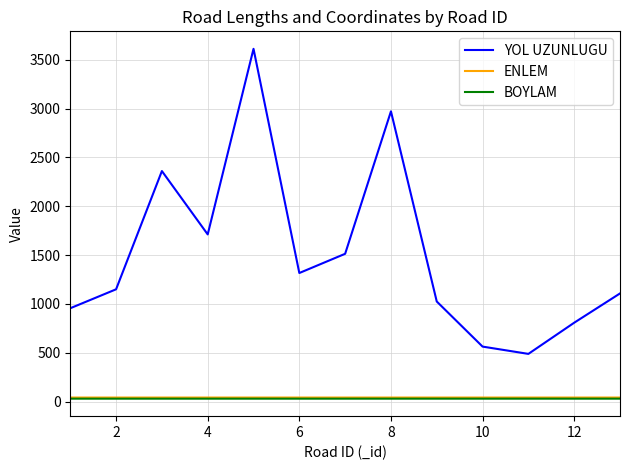

In BOYLAM, how many points are higher than both neighbors (excluding endpoints)?

3